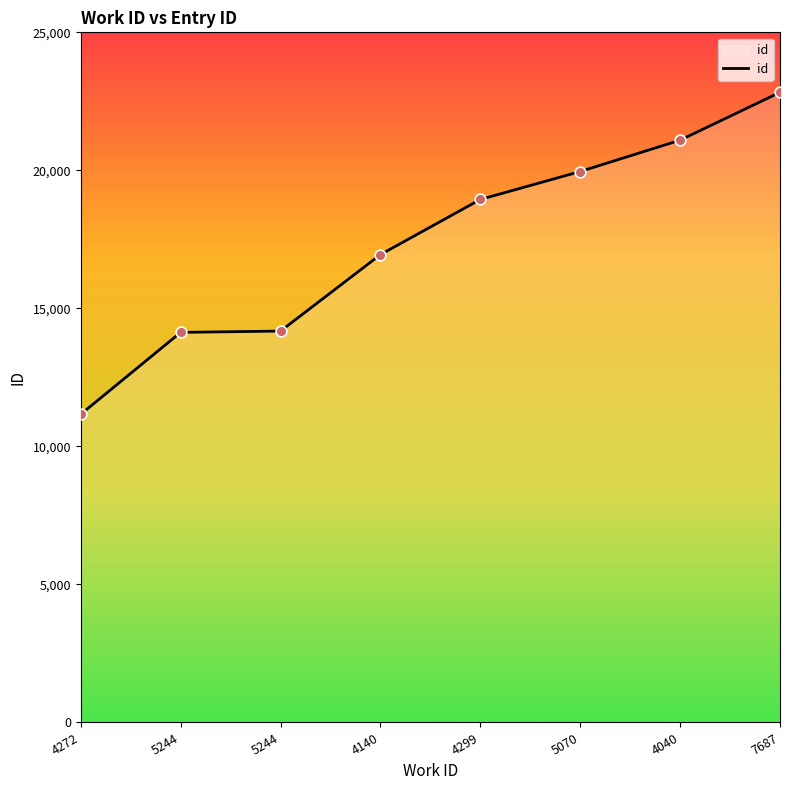

What is the change in value from 5244 to 4299?

+4768